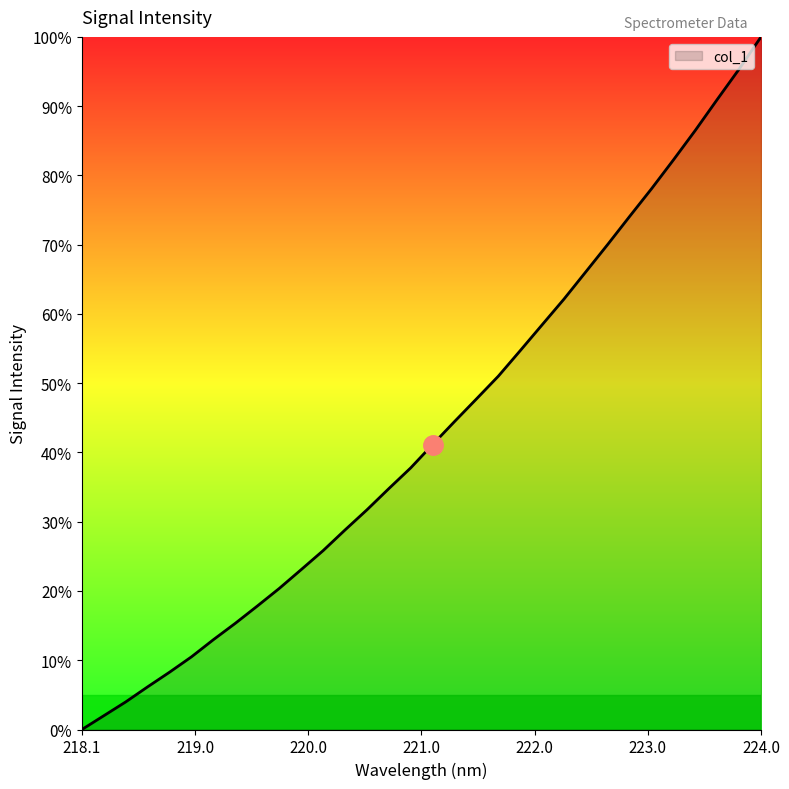

What is the difference between the maximum and minimum values?

100.0